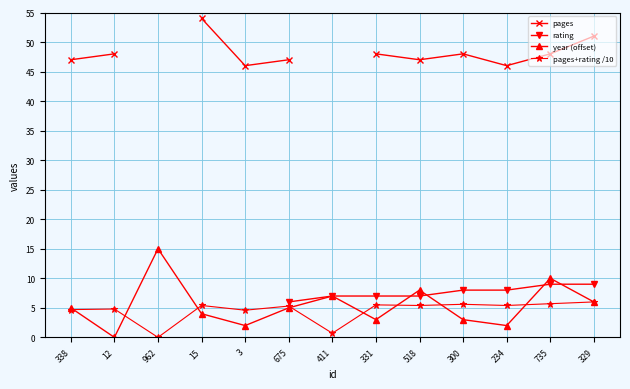

What position from the left is 3?

5